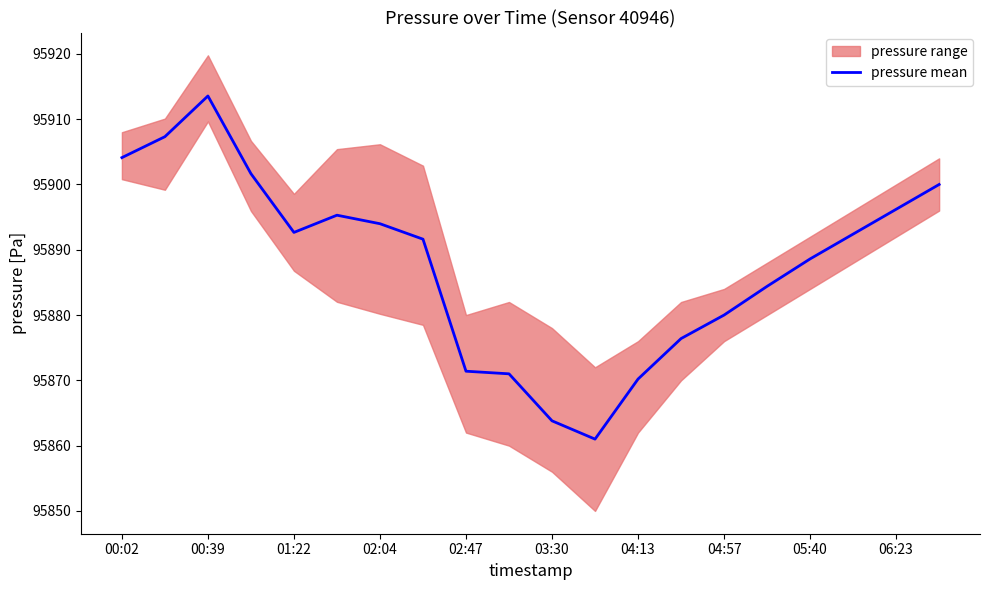

Which category has the highest value in the pressure mean series?

00:39